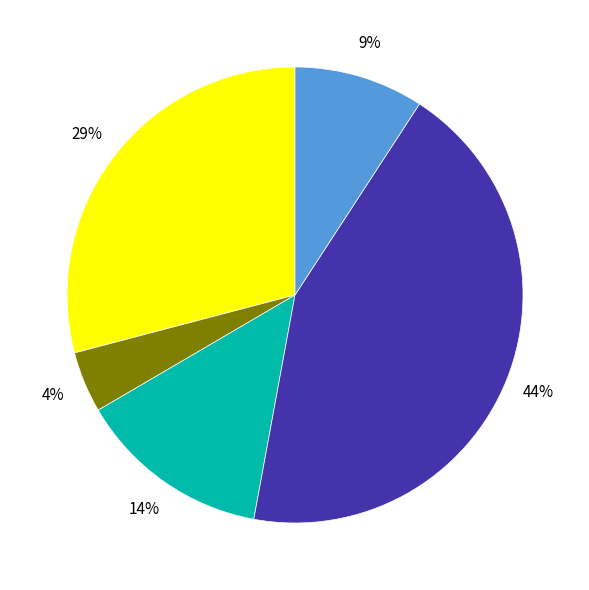

How many slices are in this pie chart?

5